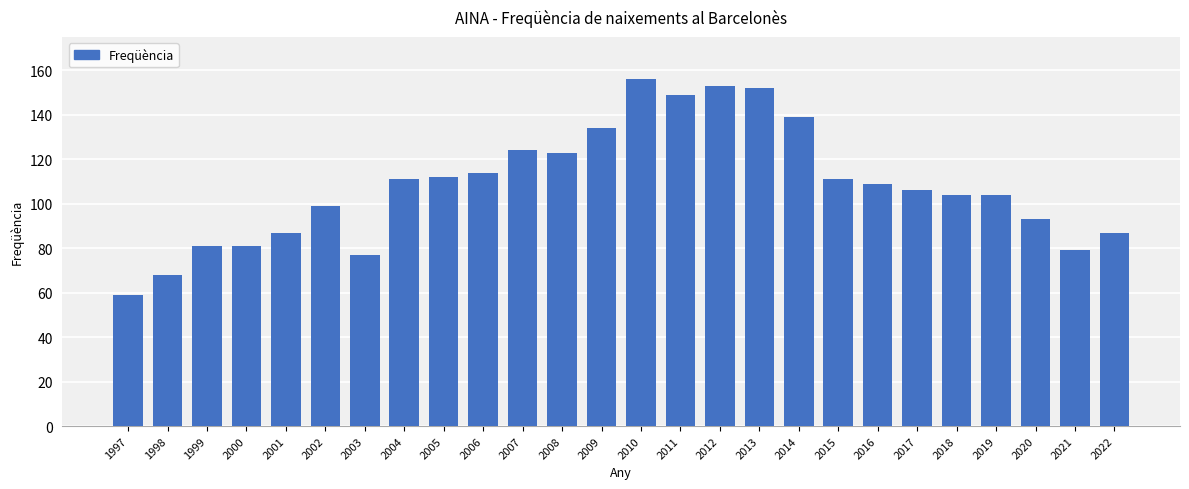

What is the value of the 25th bar from the left?

79